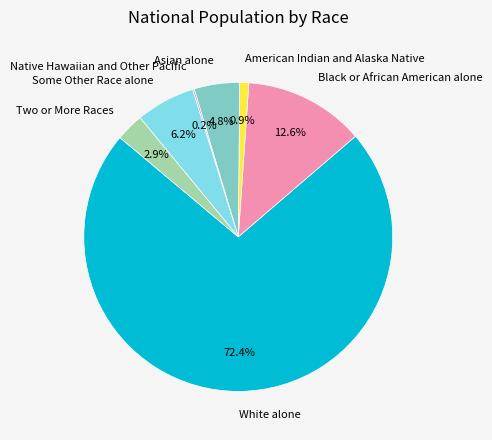

Is the sum of Black or African American alone and White alone greater than half?

Yes